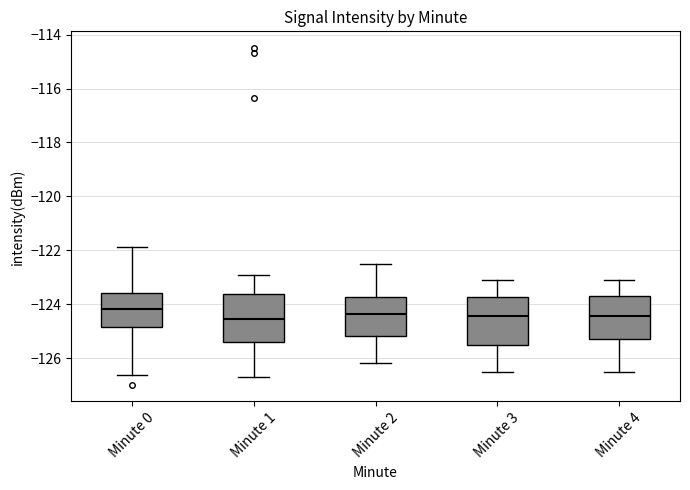

Where does the median line of the box for Minute 3 sit on the y-axis? The values are not printed on the chart, so give them approximately, as read against the axis.

-124.4